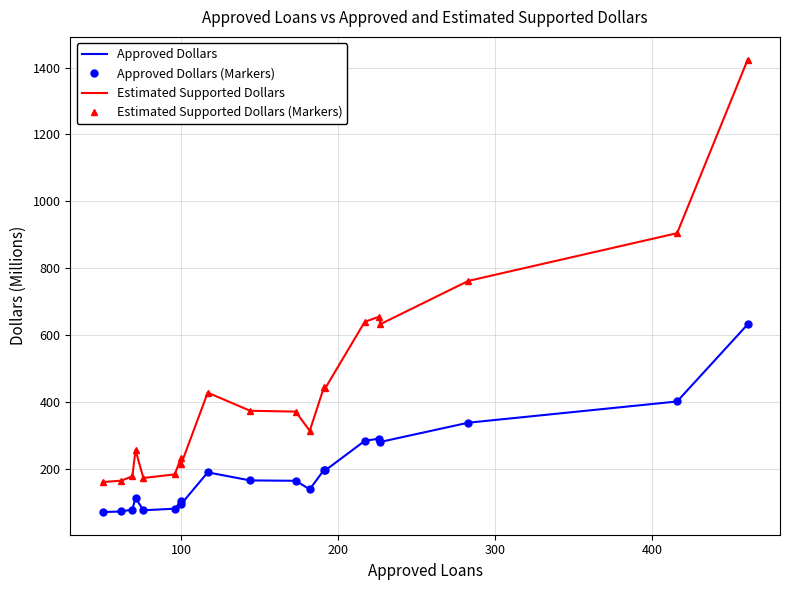

True or false: Estimated Supported Dollars has more than 2 interior local peaks.

True